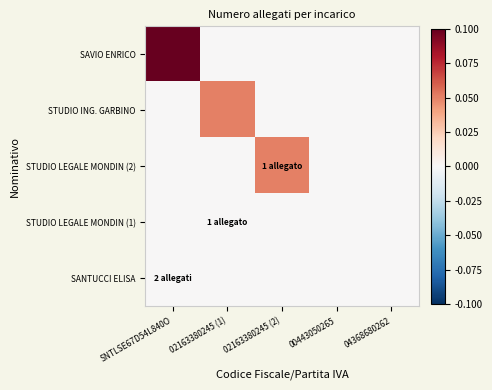

Between 02163380245 (1) and 02163380245 (2), which series saw the biggest shift?

STUDIO ING. GARBINO